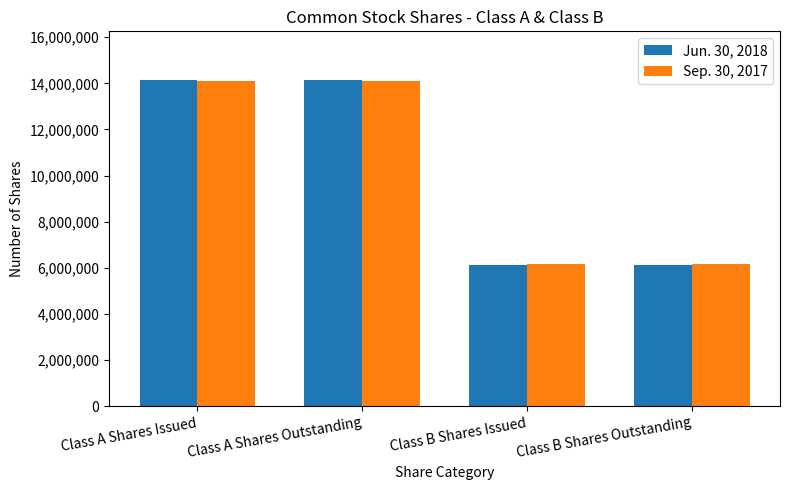

The Jun. 30, 2018 series shows 22967450 at Class A Shares Outstanding. True or false?

False